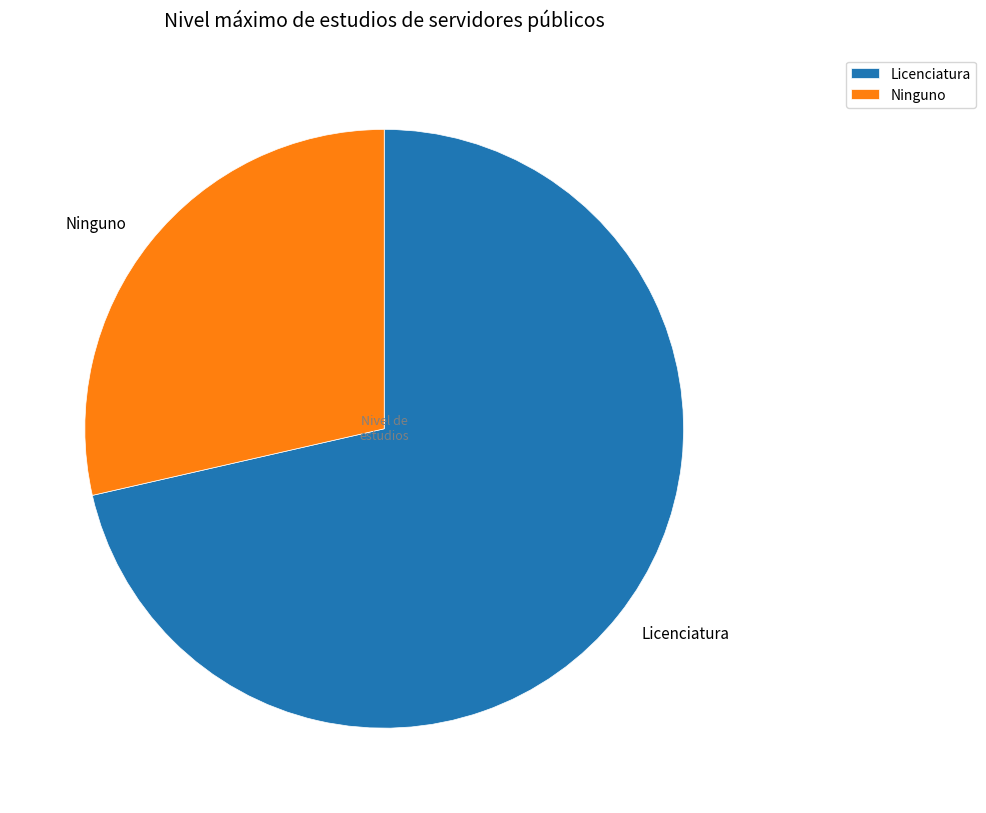

Which category has the smallest portion of the pie?

Ninguno